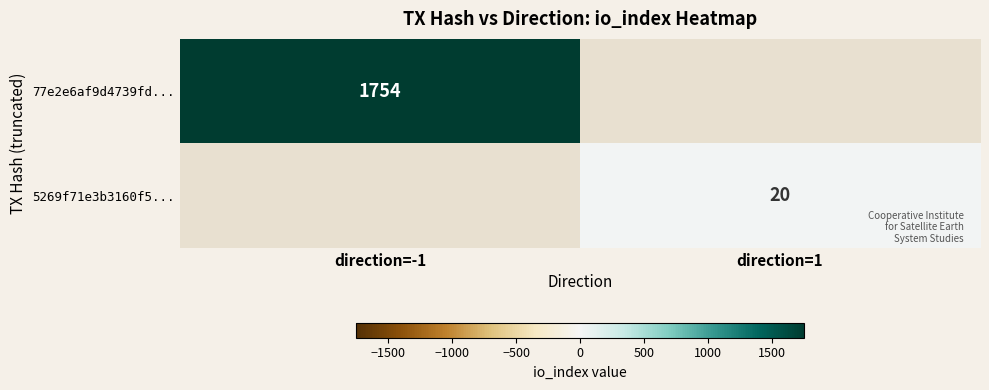

The 5269f71e3b3160f5... series shows 9 at direction=1. True or false?

False